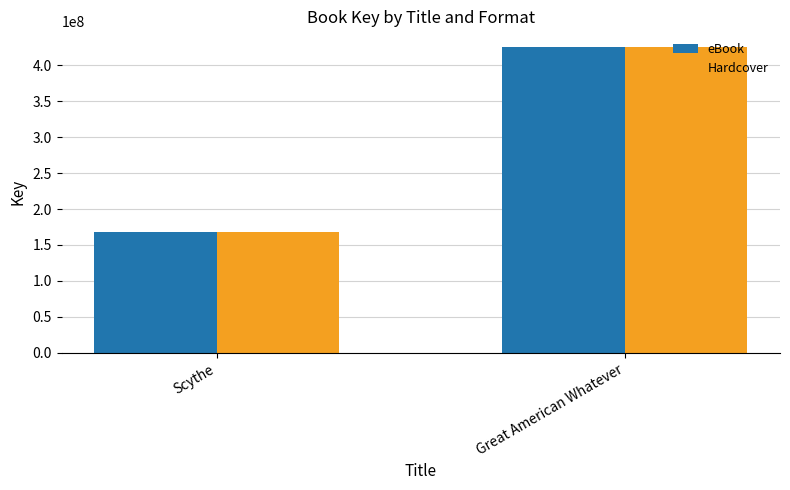

Does the chart contain any negative values?

No